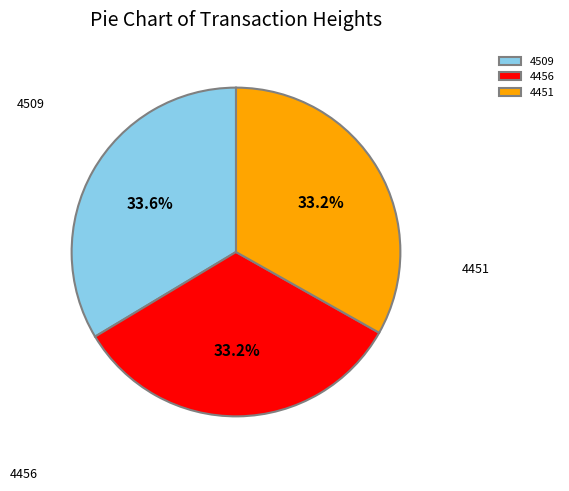

The 4456 slice represents 26% of the pie. True or false?

False